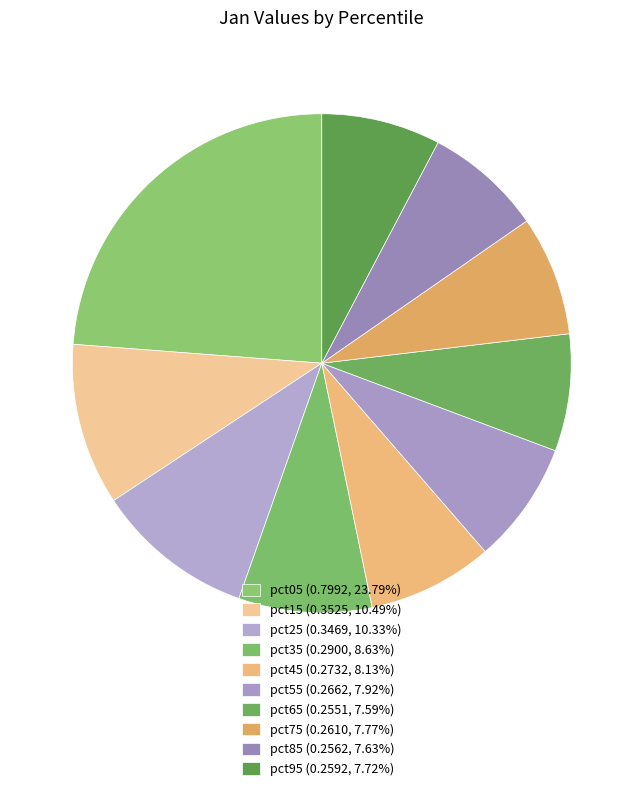

The pct95 slice represents 8% of the pie. True or false?

True